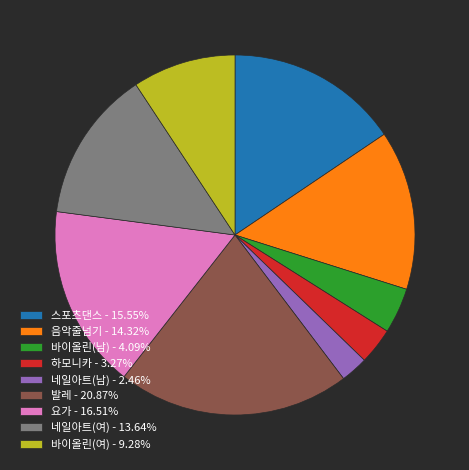

Is there any slice that represents more than half of the pie?

No